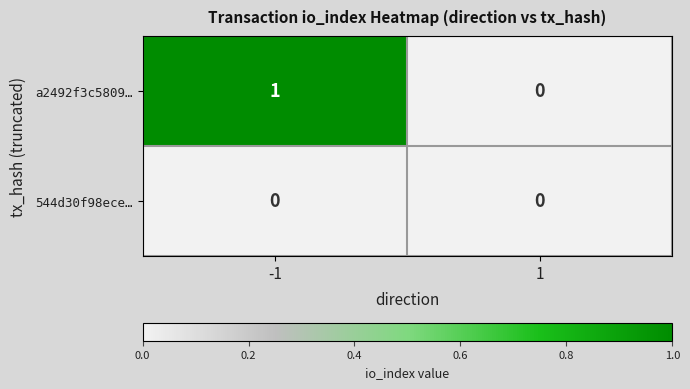

At -1, list the series in order from largest to smallest.

a2492f3c5809…, 544d30f98ece…